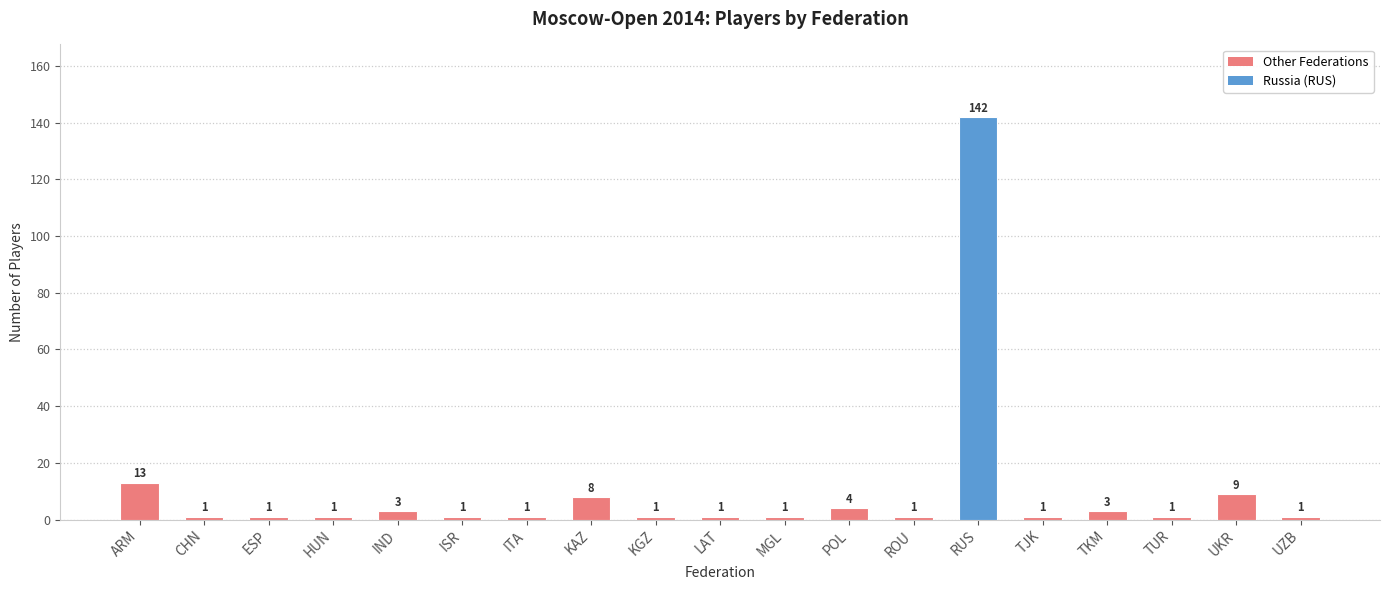

The value at RUS is 39. True or false?

False